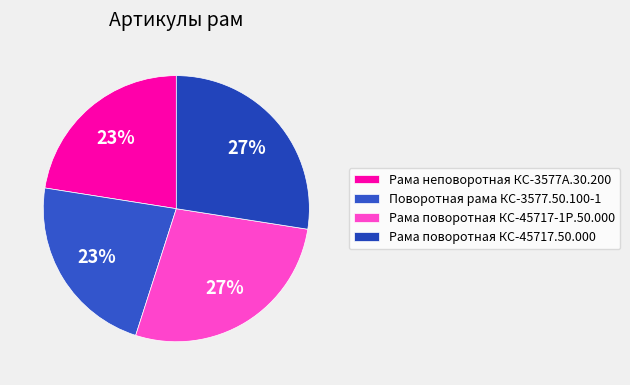

How many slices are in this pie chart?

4